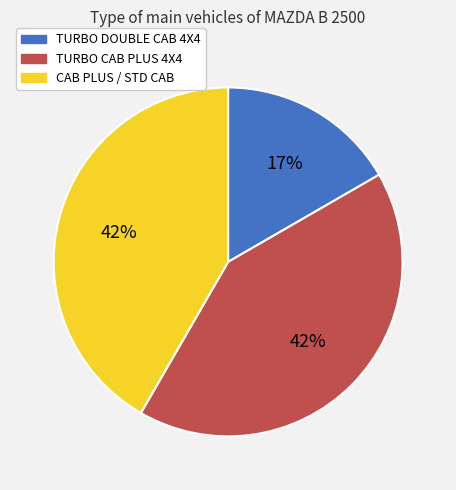

Count the number of slices in the pie.

3